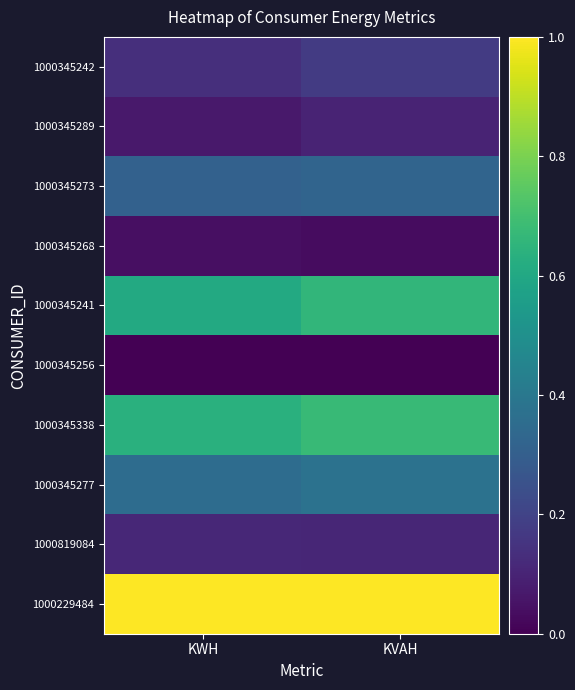

Count the number of data series in this chart.

10